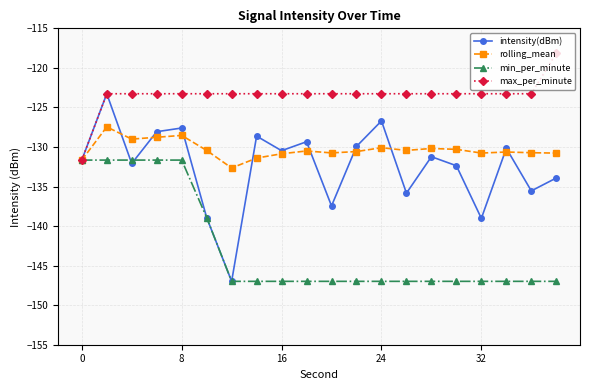

What is the value of the min_per_minute point at the 14th from the left?

-147.0